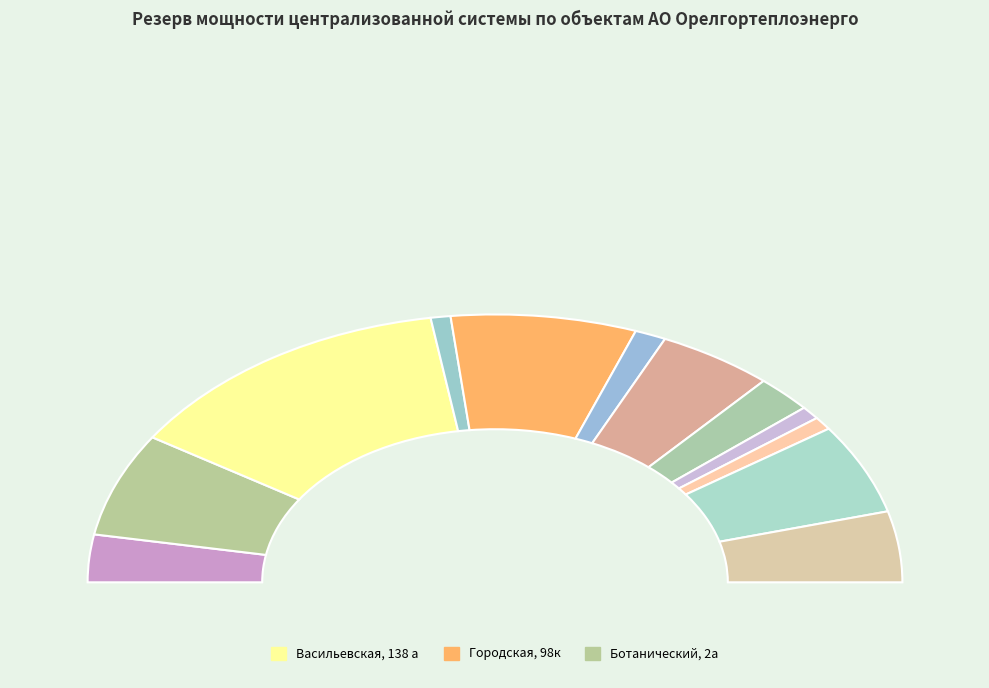

Rank the categories by value from highest to lowest.

Васильевская, 138 а, Городская, 98к, Ботанический, 2а, Комсомольская, 119 а, Карачквский, 41б, Комсомольская, 127 а, Бетонный, 4а, Карачевское шоссе, 5а, Карачевская, 29 а, Гагарина, 48 а, Карачевское шоссе, 60а, Комсомольская, 15а